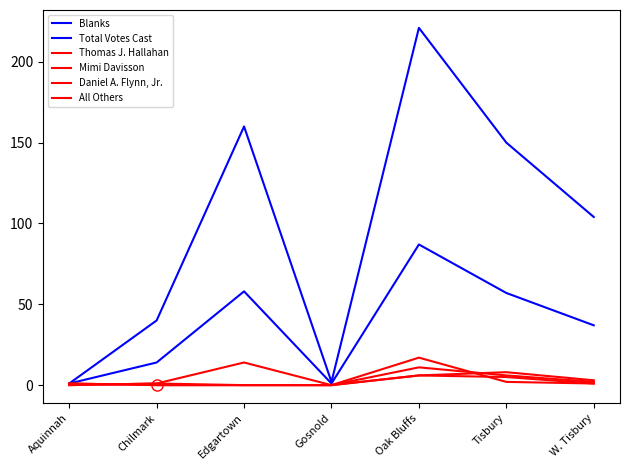

Reading right to left, transcribe all the data shown in this chart.

Blanks: 104	150	221	2	160	40	1
Total Votes Cast: 37	57	87	1	58	14	1
Thomas J. Hallahan: 1	2	17	0	0	0	1
Mimi Davisson: 2	6	11	0	0	0	1
Daniel A. Flynn, Jr.: 1	5	6	0	0	1	0
All Others: 3	8	6	0	14	1	0